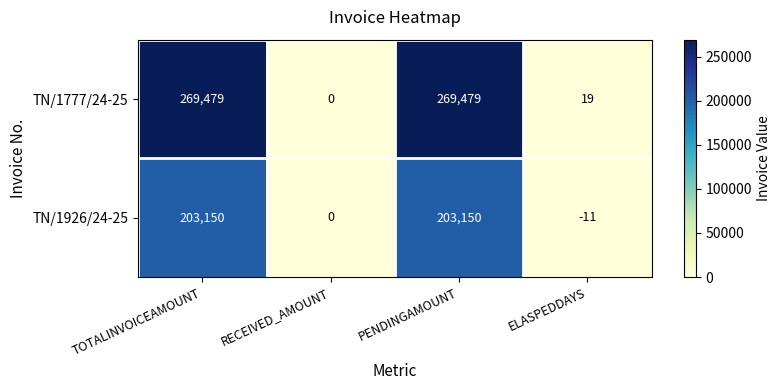

Count the number of data series in this chart.

2